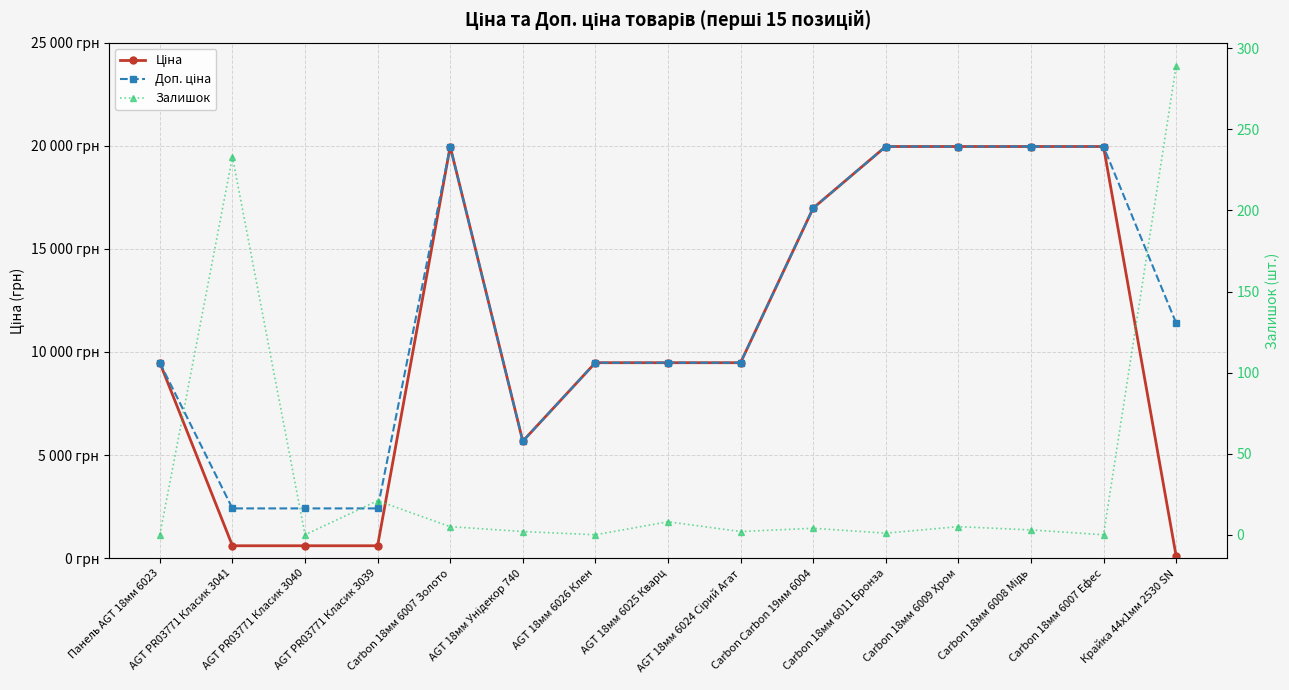

What is the greatest value displayed?

19964.2